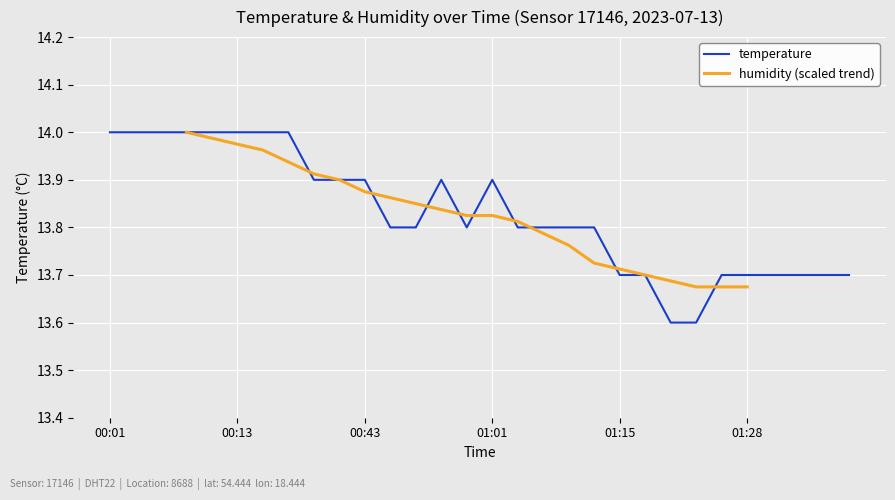

What is the average value?

13.8